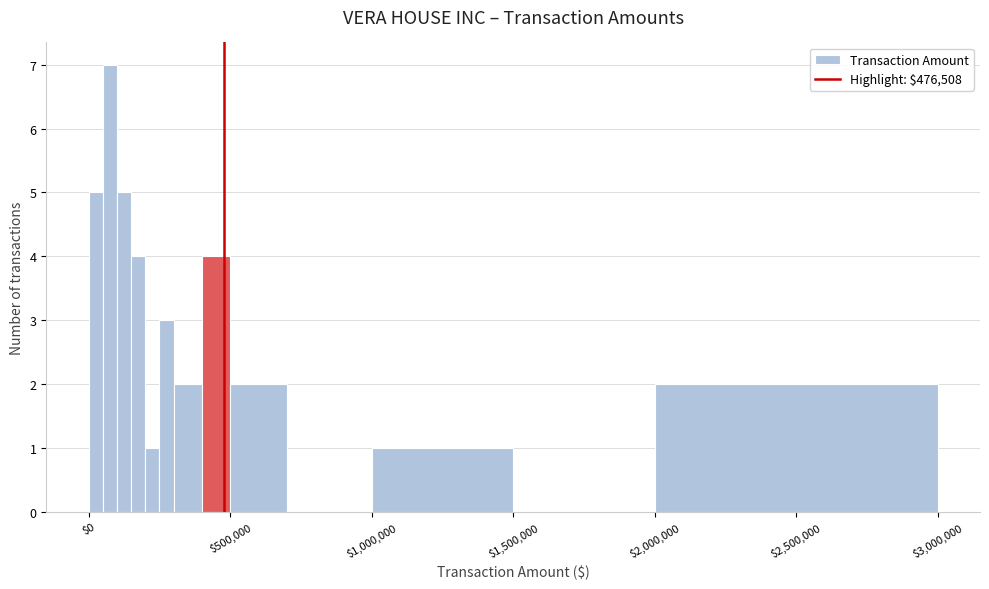

Read against the x-axis, roughly where is the centre of the tallest bar?

100000